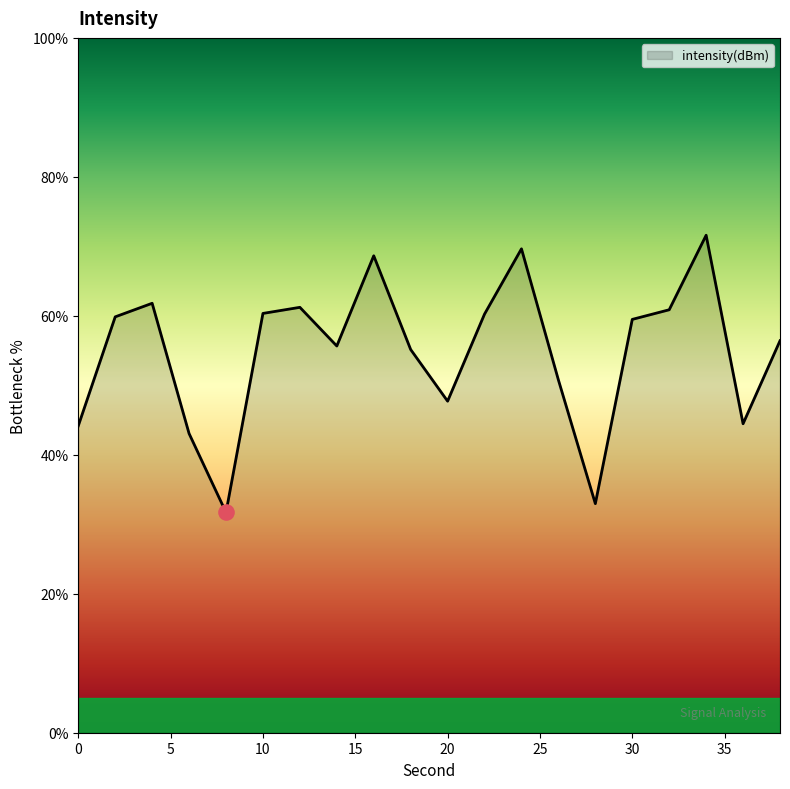

What is the maximum value shown in the chart?

71.6